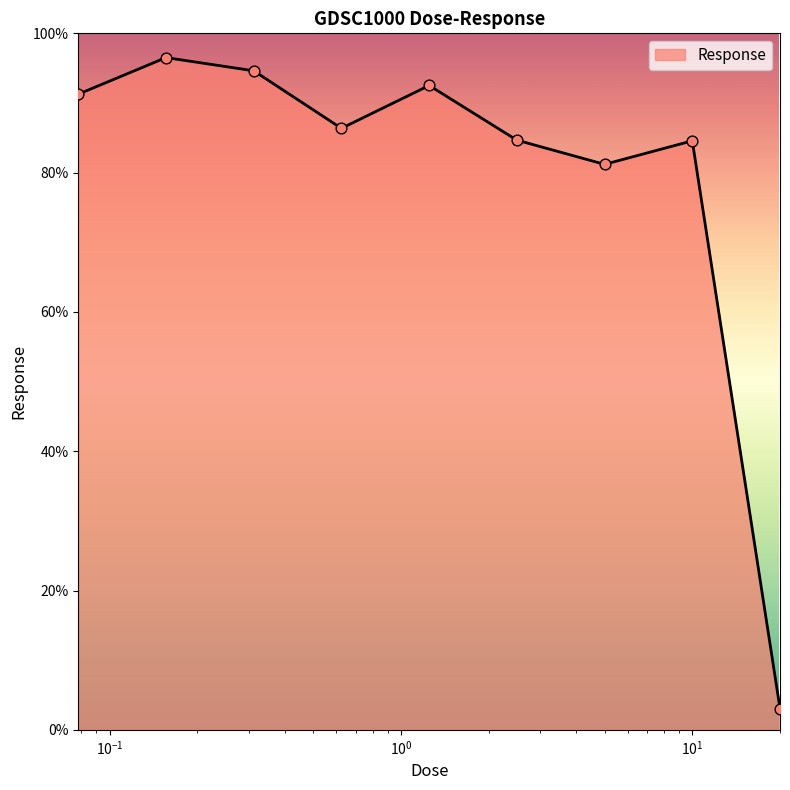

What is the maximum value shown in the chart?

96.5